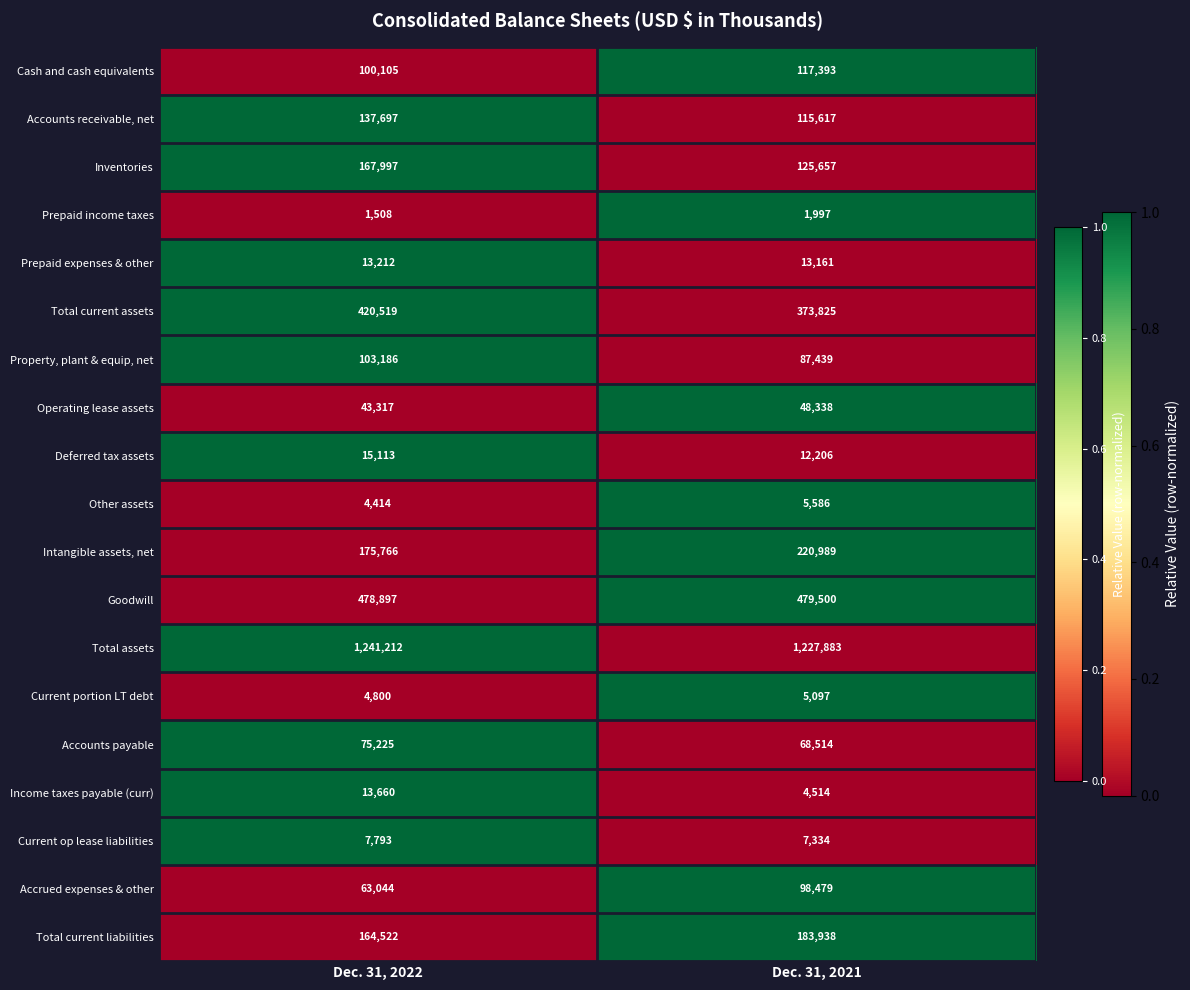

Which series has the largest range (max minus min)?

Total current assets